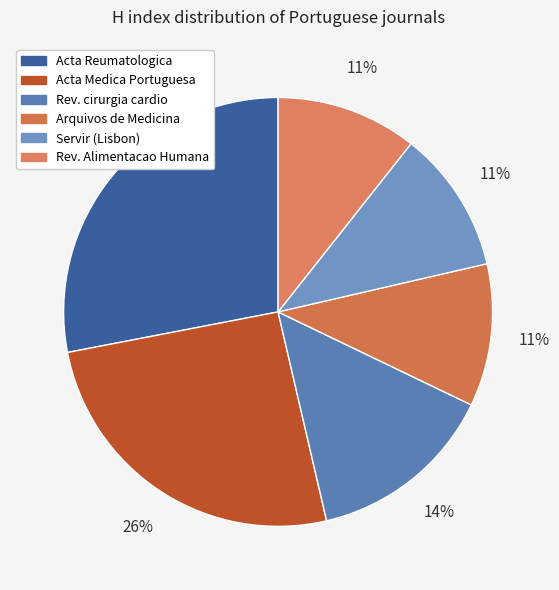

Count the number of slices in the pie.

6